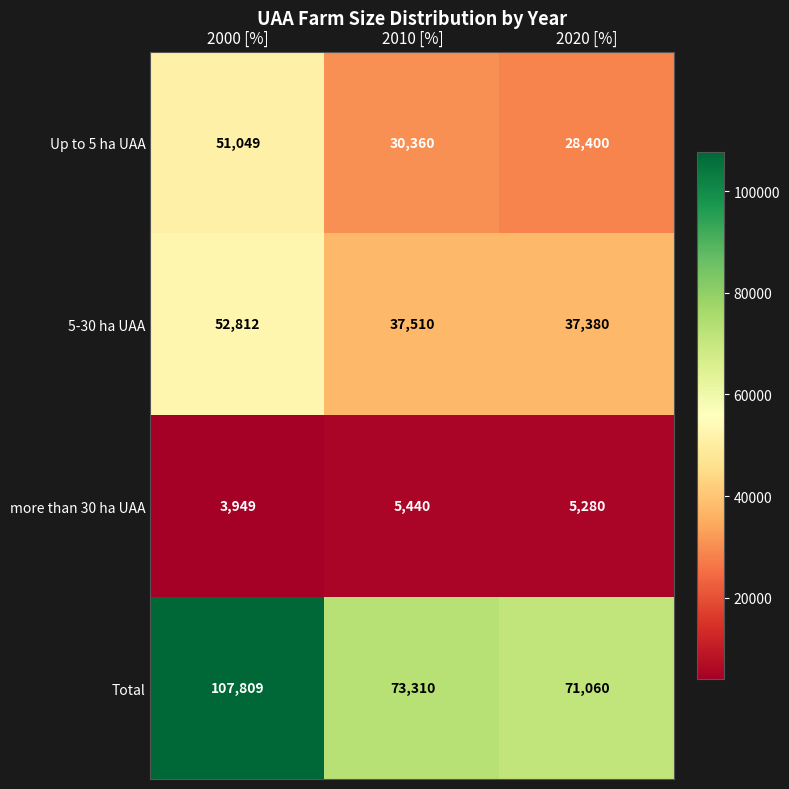

Between 2010 [%] and 2020 [%], which series saw the biggest shift?

Total